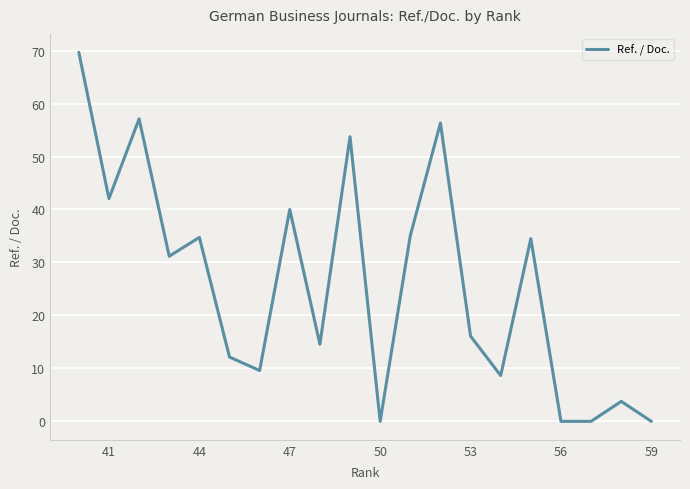

What is the difference between the maximum and second lowest values?

69.7